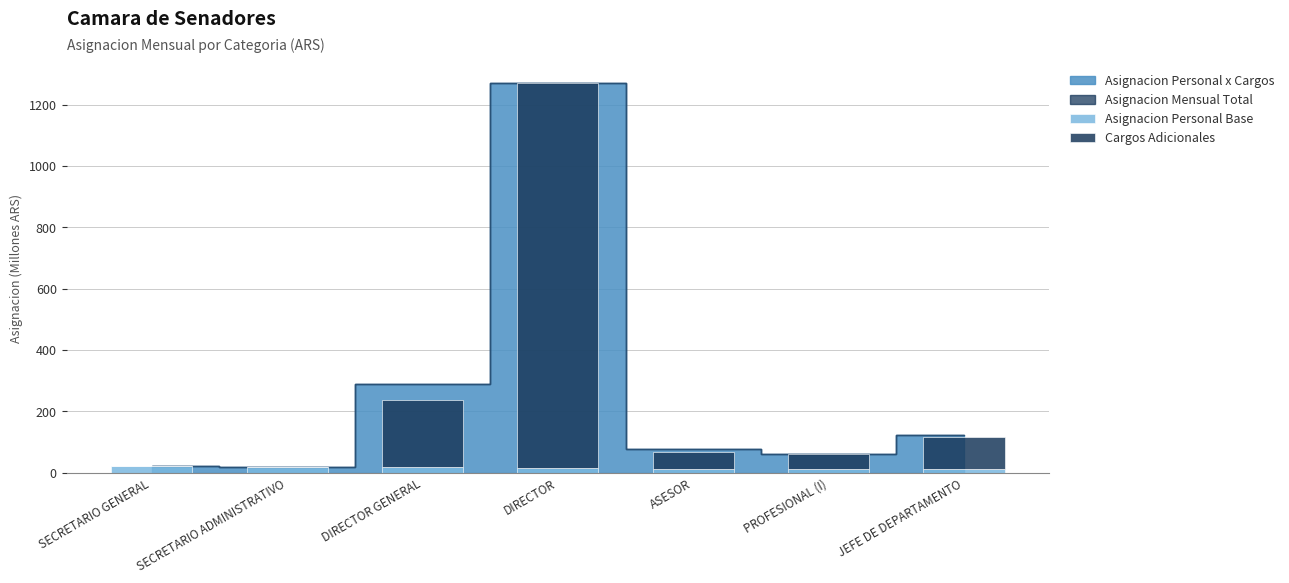

True or false: Asignacion Personal Base has a value of 21.6 at SECRETARIO GENERAL.

True